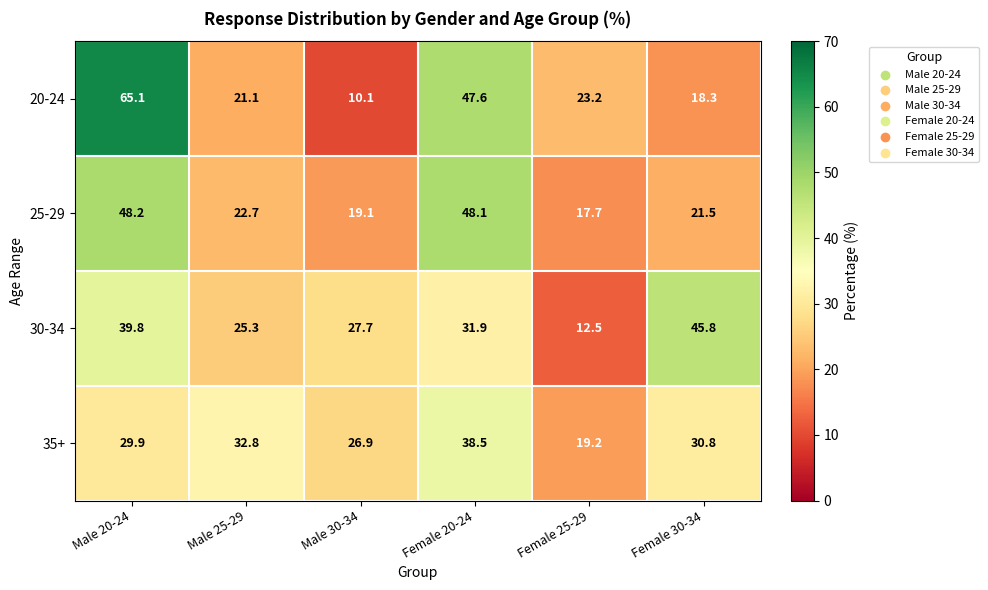

Is it true that 30-34 equals 55.9 at Female 20-24?

False